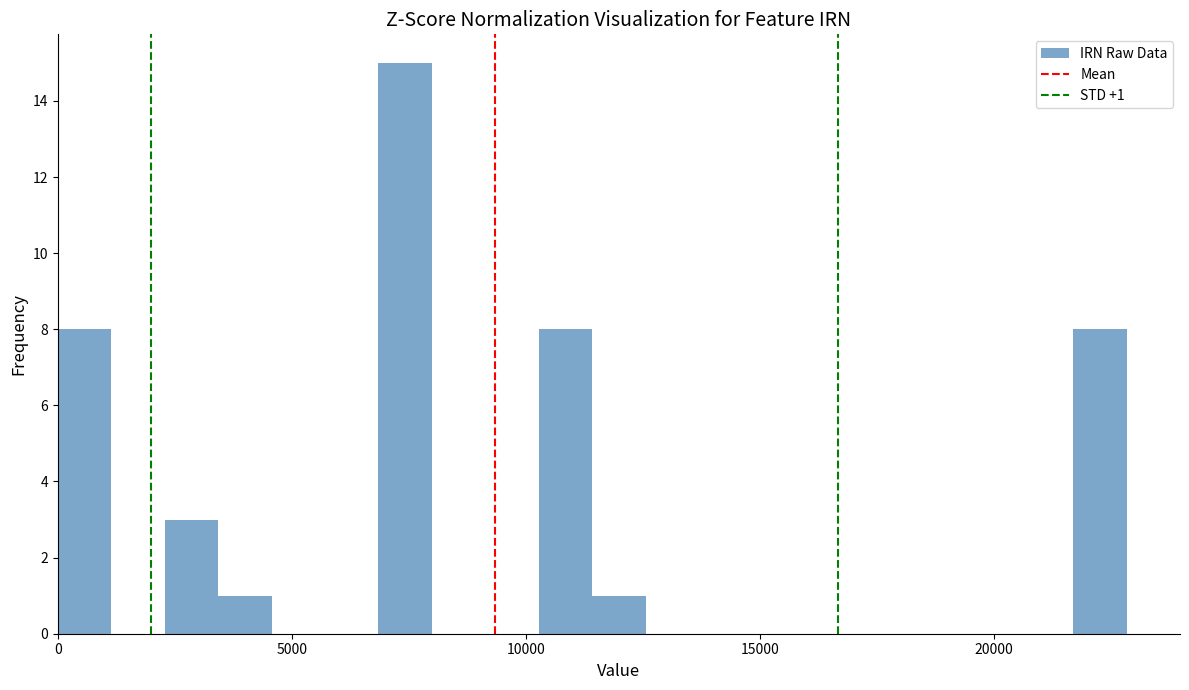

Around what value on the x-axis is the tallest bar? Give the approximate position of its centre, as read against the axis.

7500